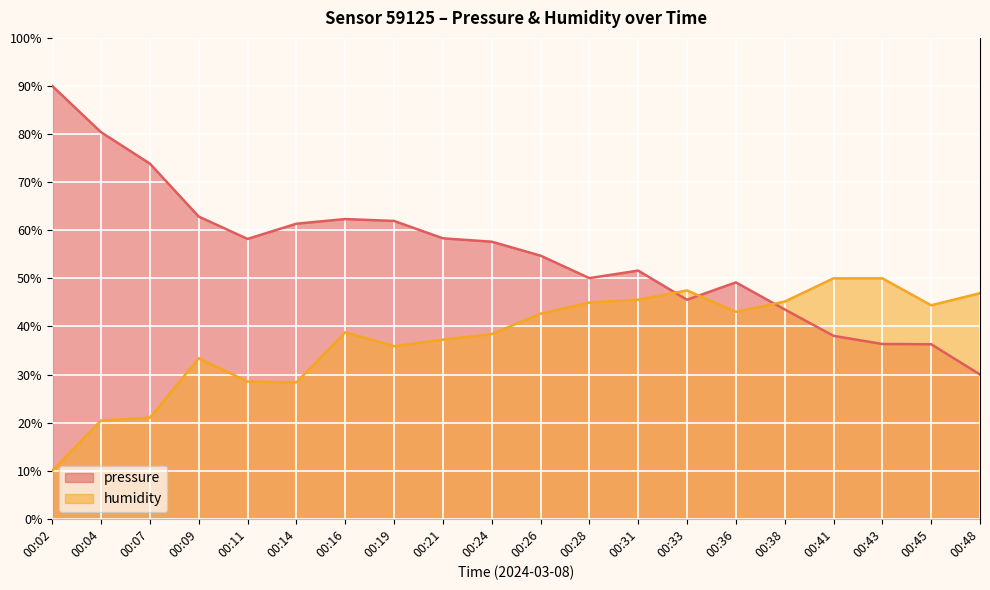

Where do humidity and pressure first cross each other?

00:31 and 00:33